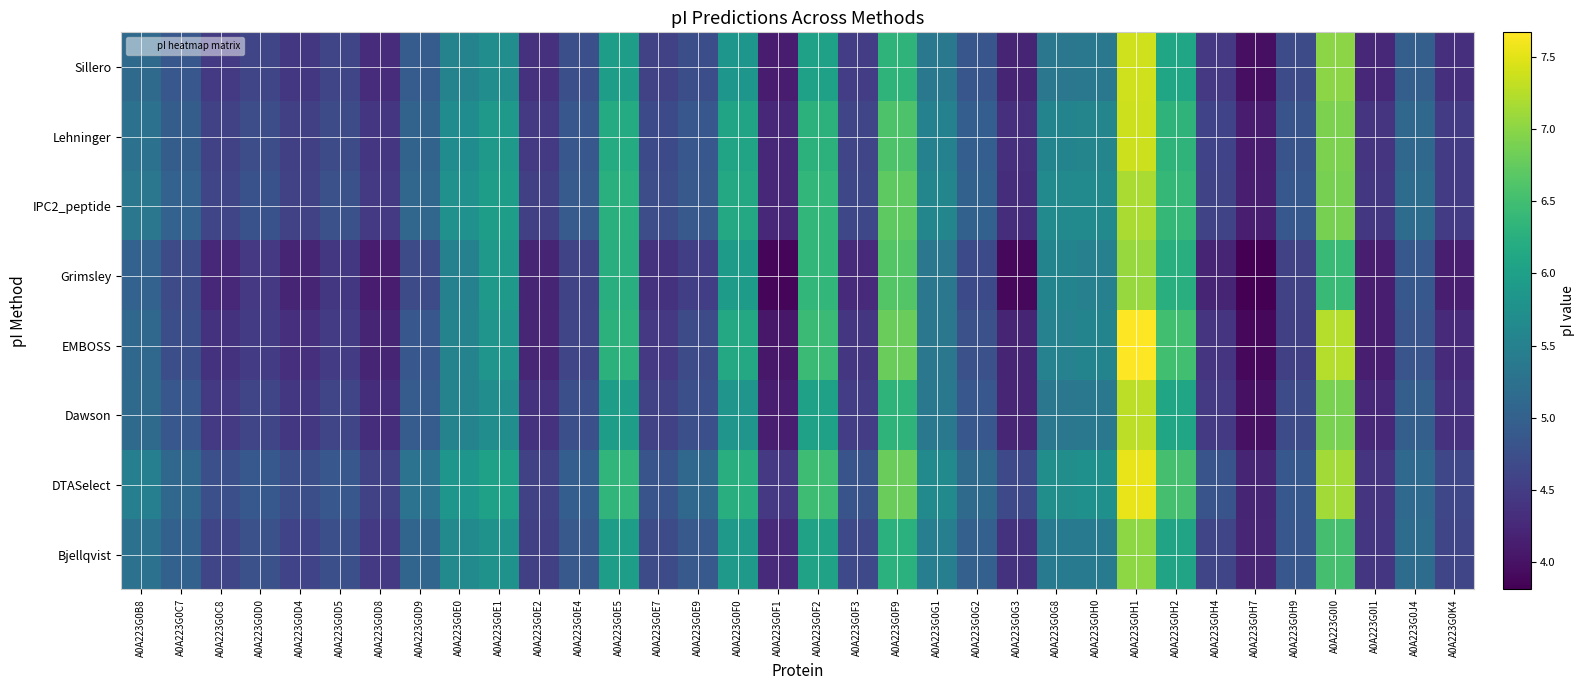

What is the total value across all series at A0A223G0D5?

37.2